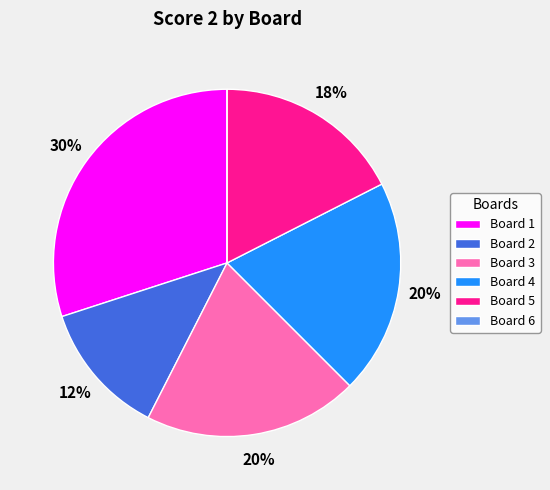

To the nearest percent, what is the difference between the largest and smallest slice percentages?

30%